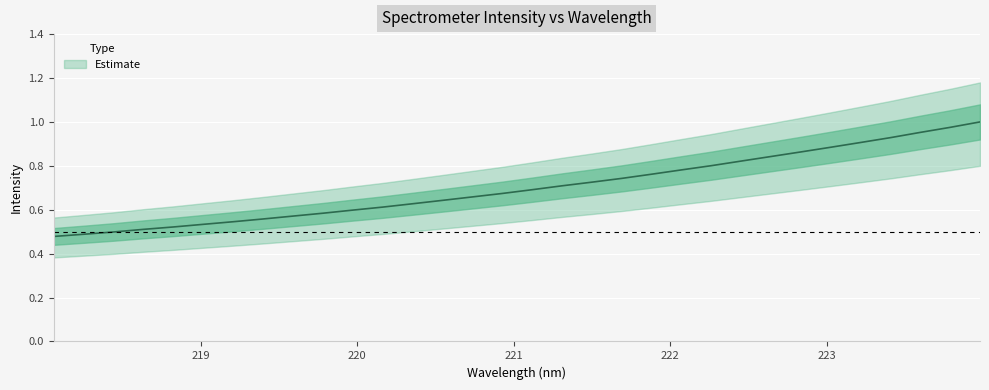

What is the label of the 23rd point from the left?

222.263